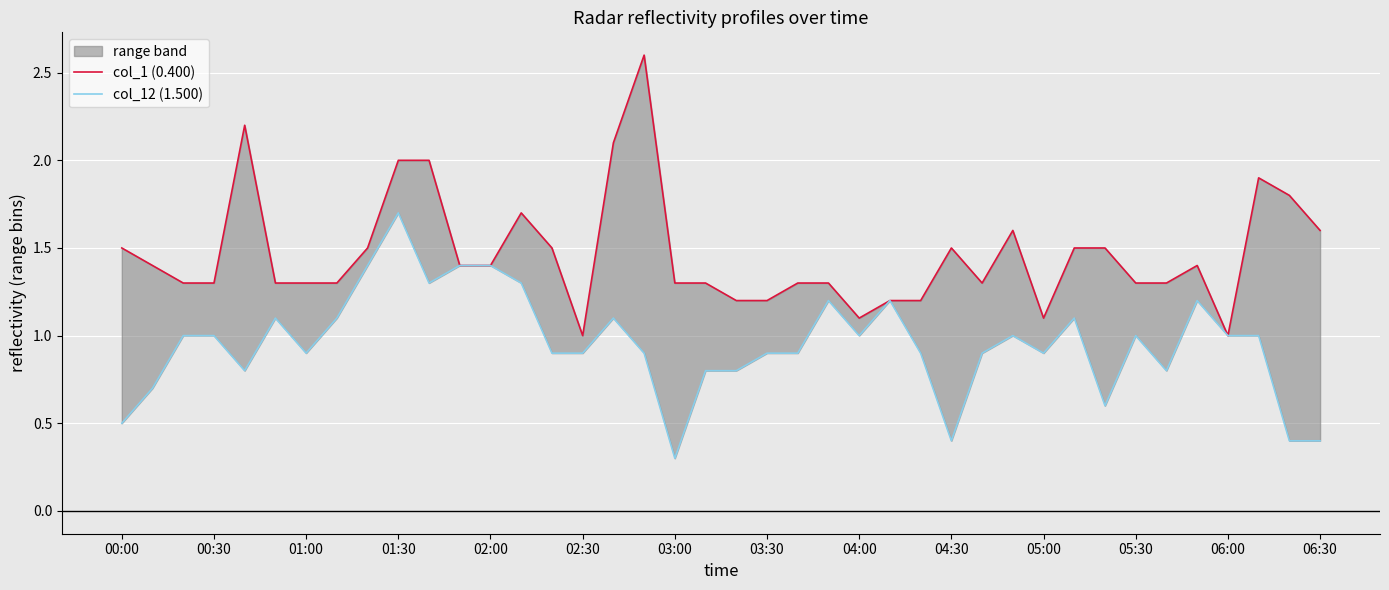

How many interior local peaks does the col_1 (0.400) series have?

7